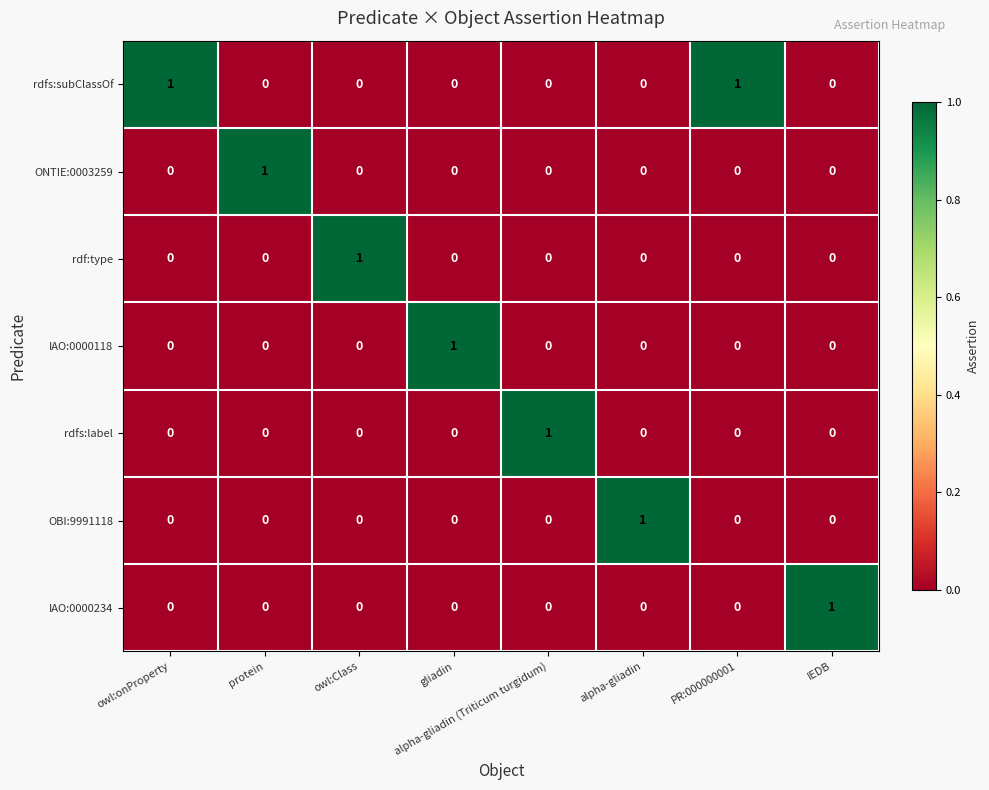

Is it true that rdf:type equals 2 at owl:Class?

False